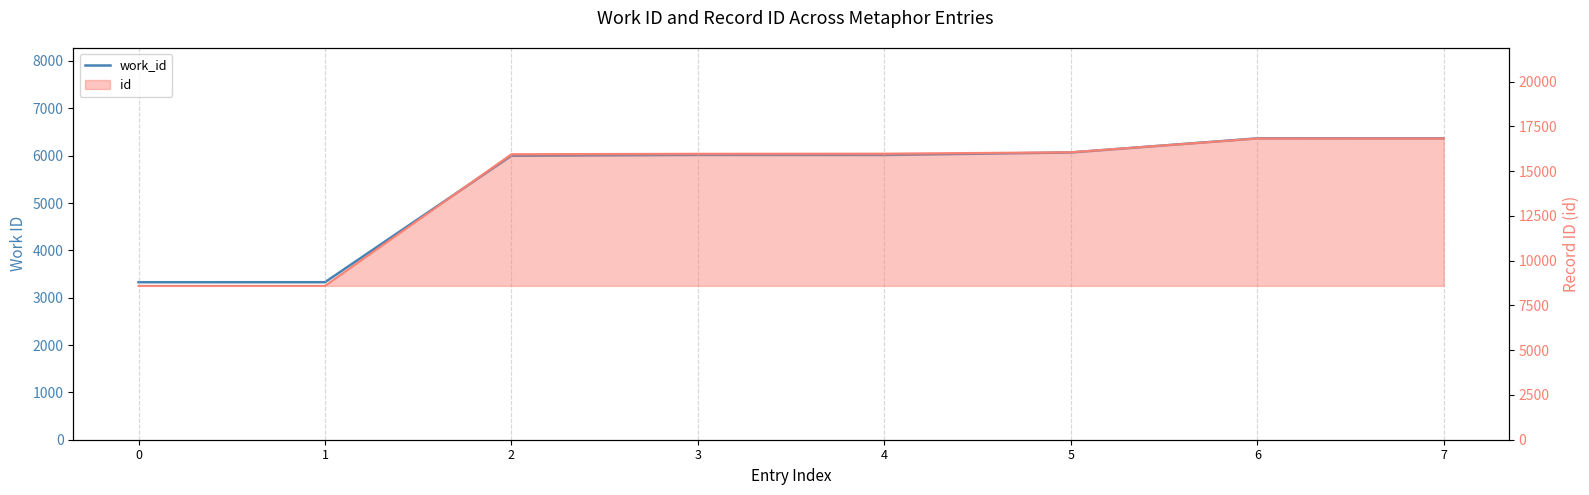

Rank the categories by value from lowest to highest.

0, 1, 2, 4, 3, 5, 6, 7